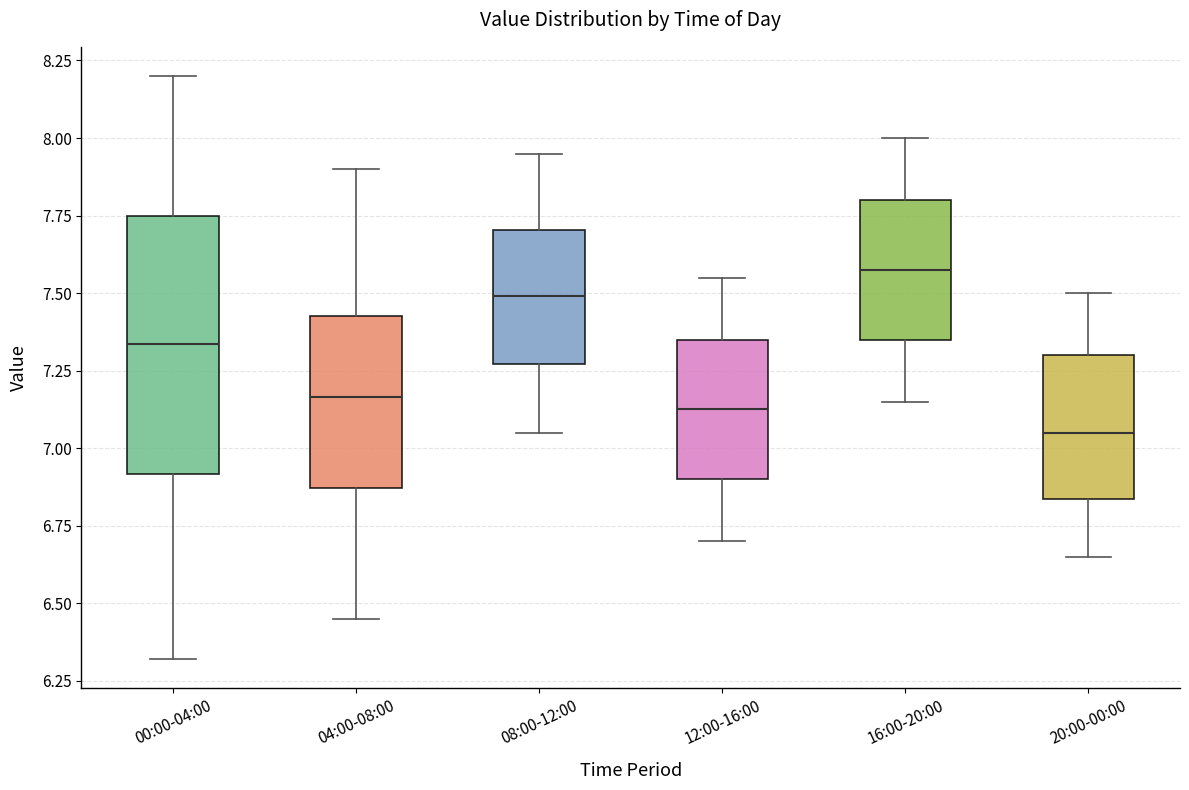

Which box's median line is the lowest?

20:00-00:00